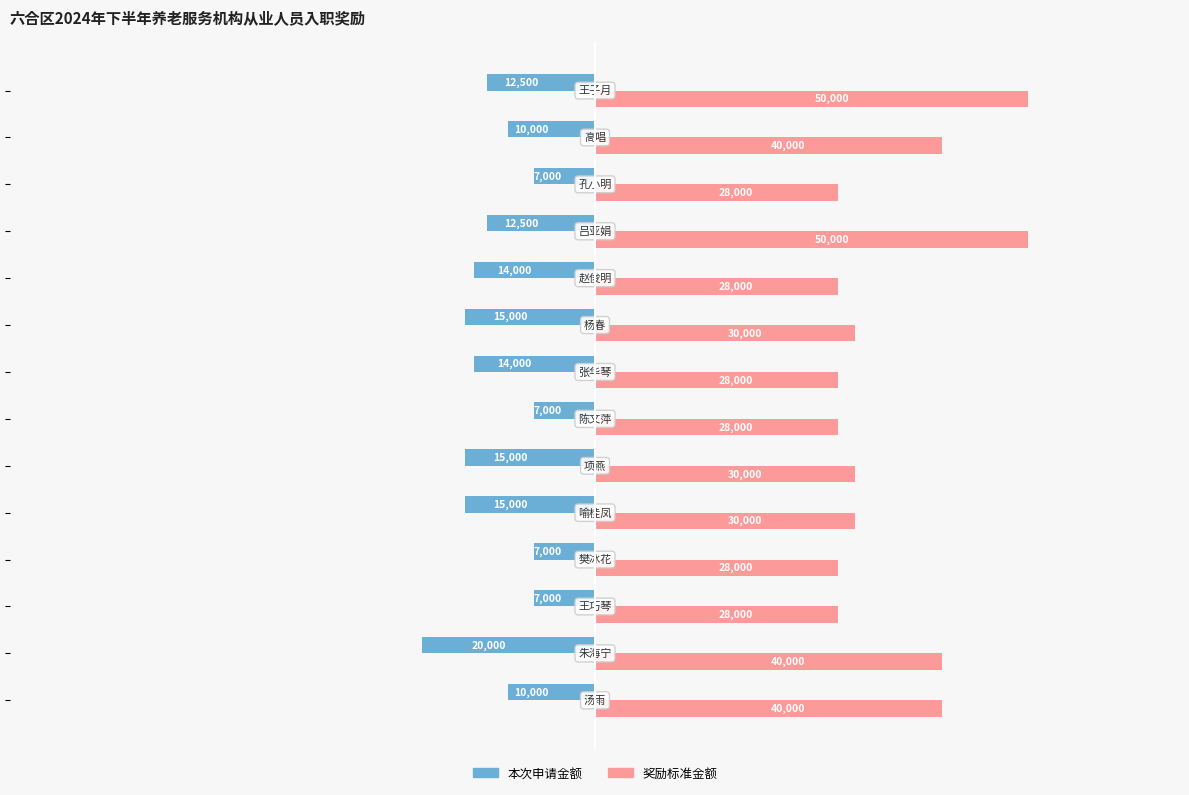

What is the sum of all 奖励标准金额 values?

478000